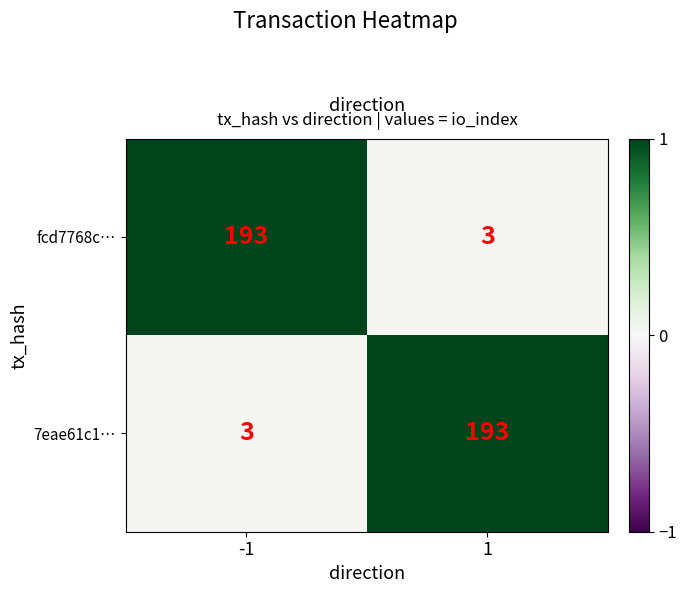

What is the sum of the fcd7768c… values at 1 and -1?

196